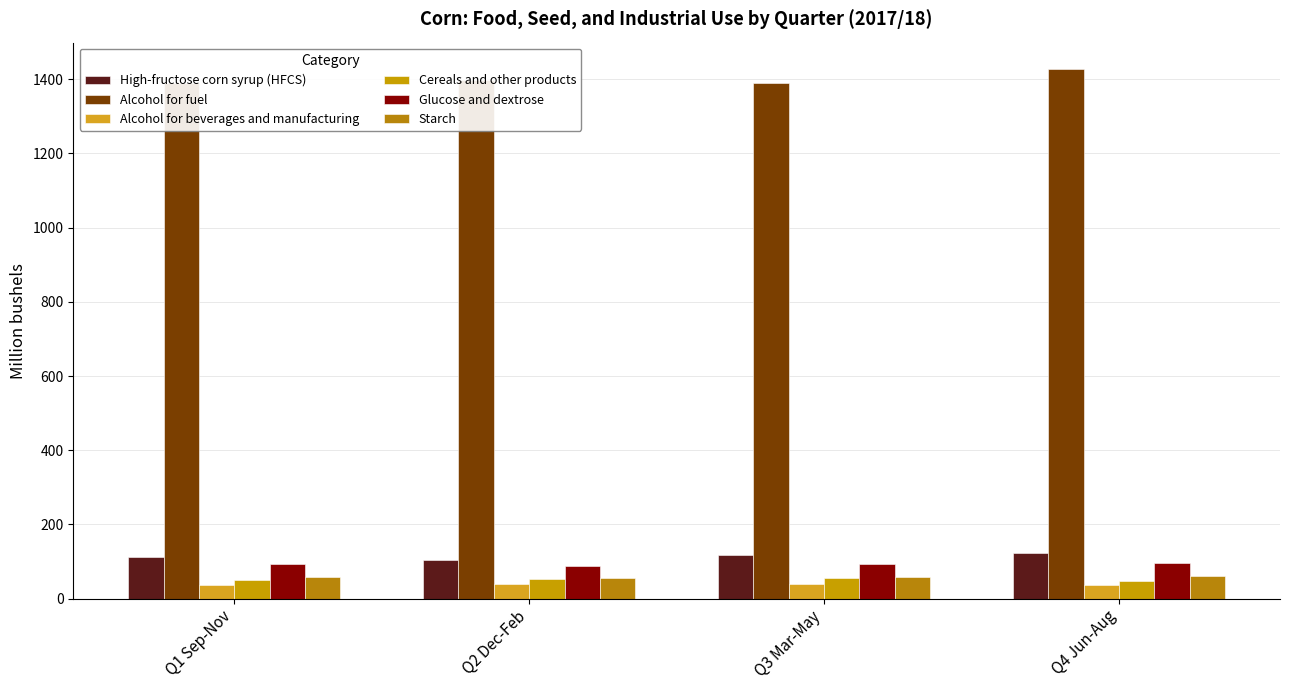

Is it true that Alcohol for fuel equals 1391.3 at Q1 Sep-Nov?

True